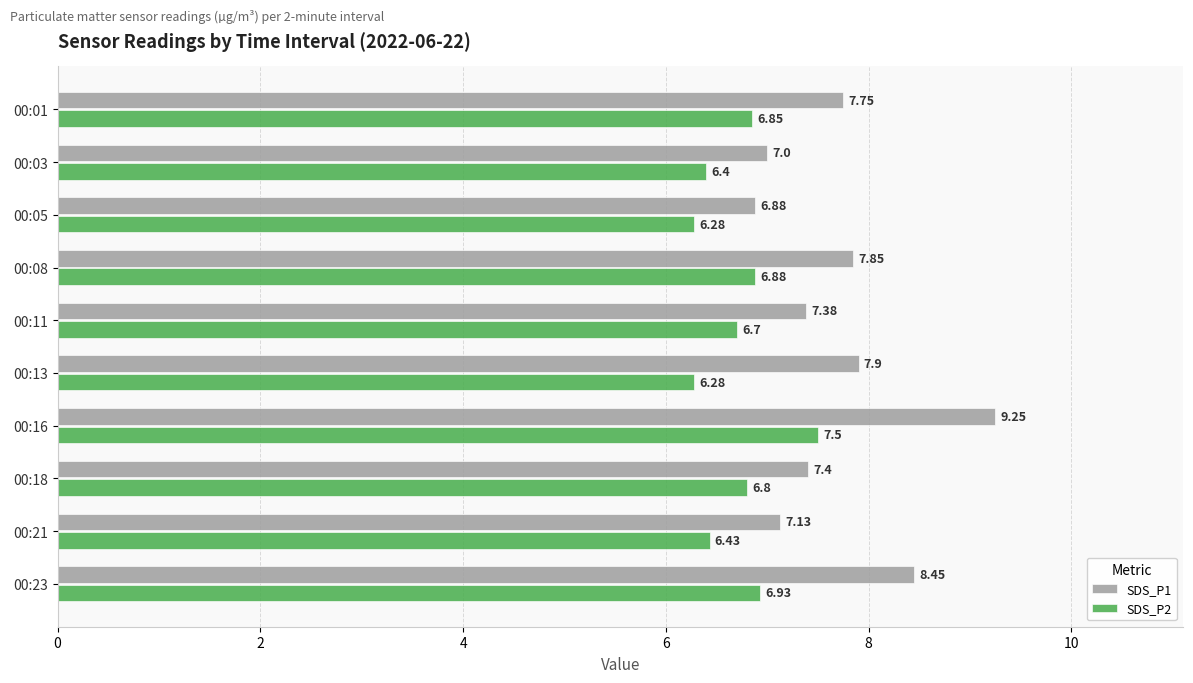

What is the maximum value for SDS_P2?

7.5